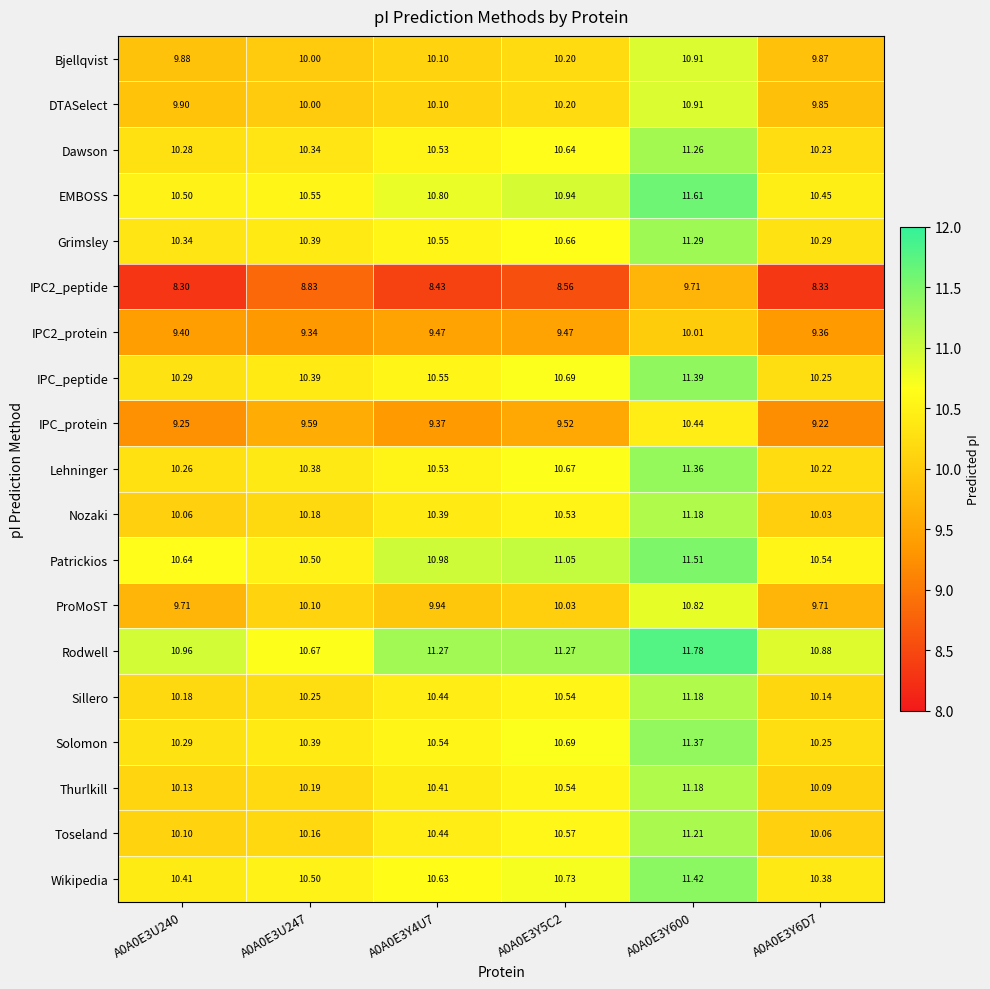

Which category has the lowest value across all series?

A0A0E3U240